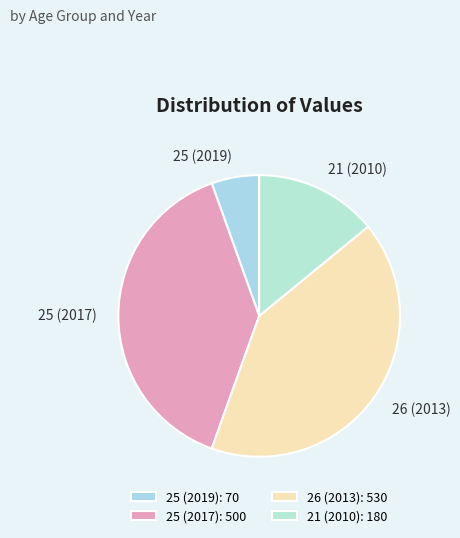

Combined, do 26 (2013) and 25 (2019) account for over 50%?

No